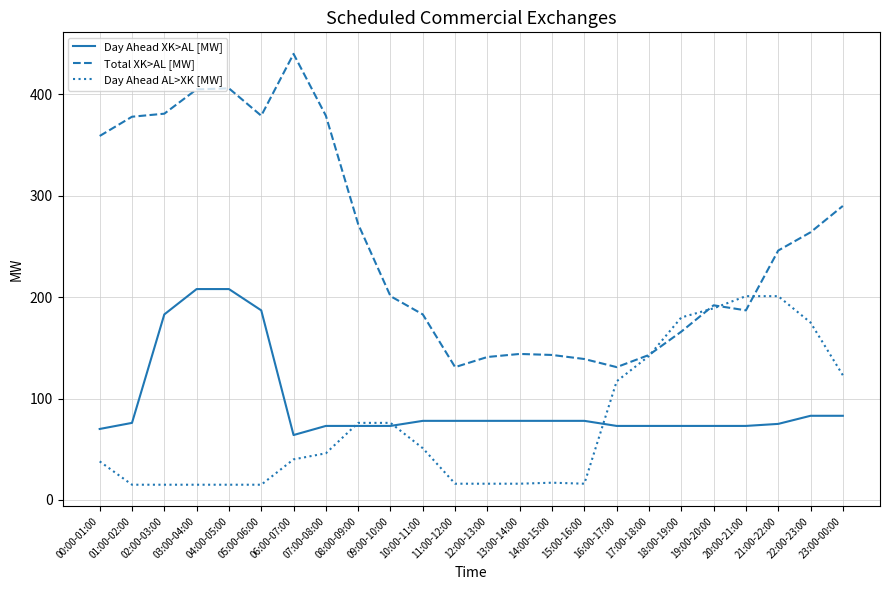

At how many categories does at least one series exceed 244?

12